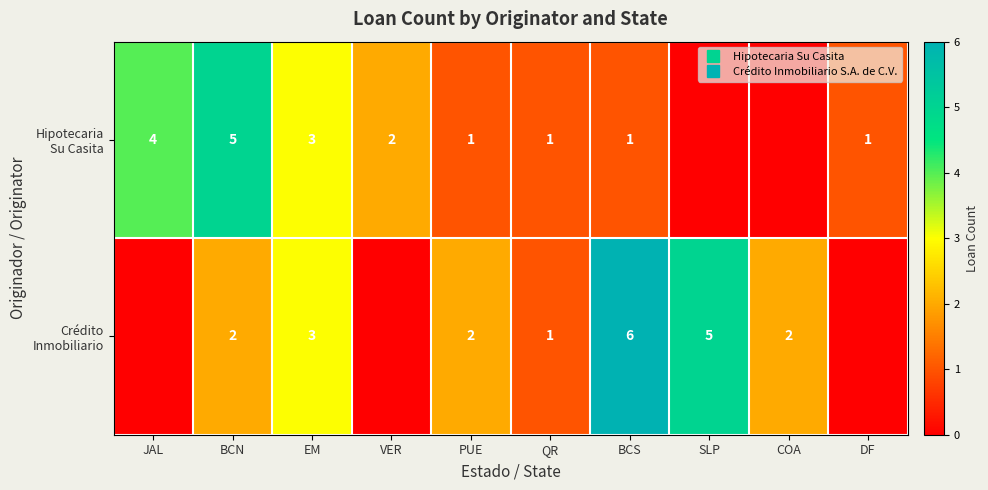

What is the total value across all series at PUE?

3